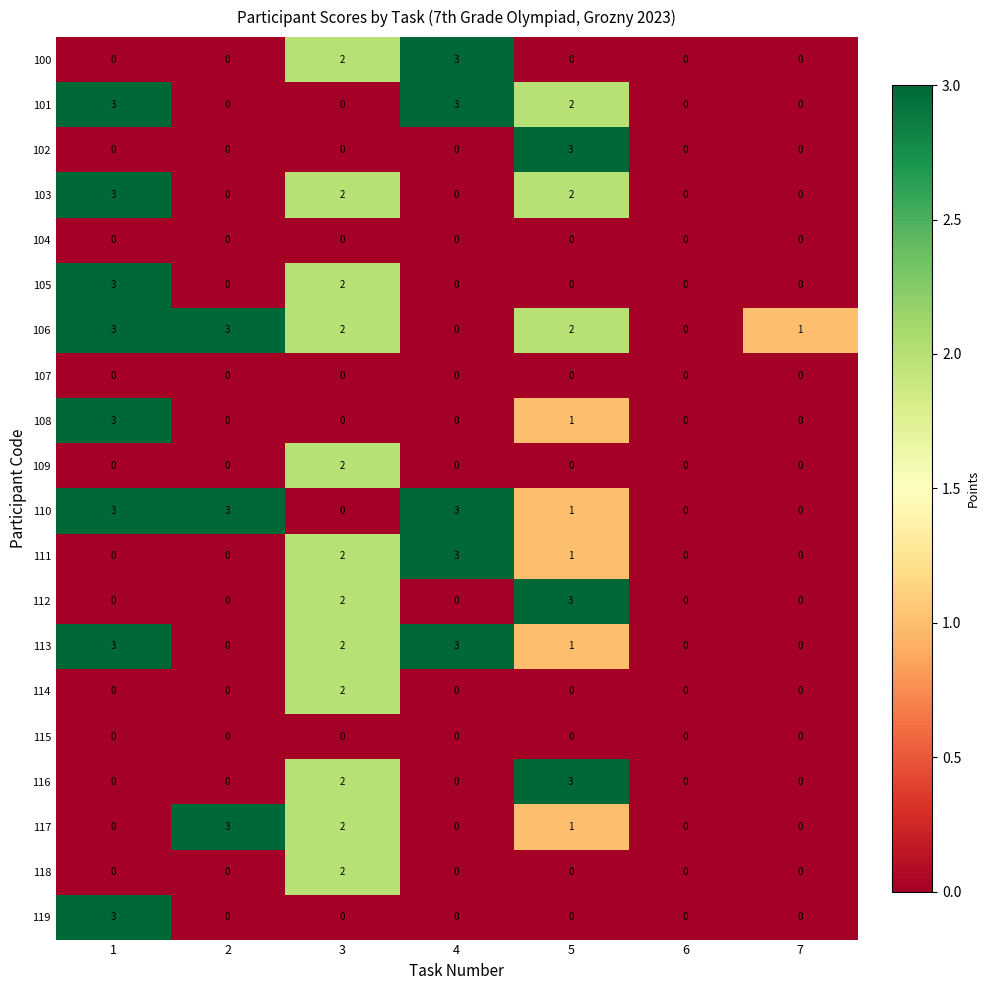

How many categories are shown in the chart?

7